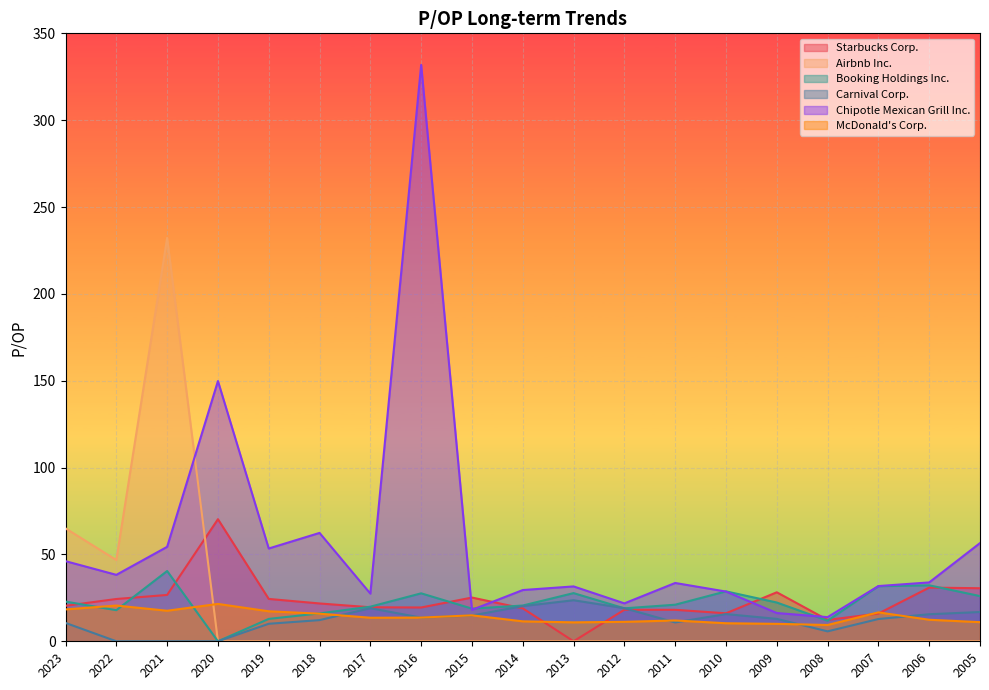

How many interior local valleys does the McDonald's Corp. series have?

4